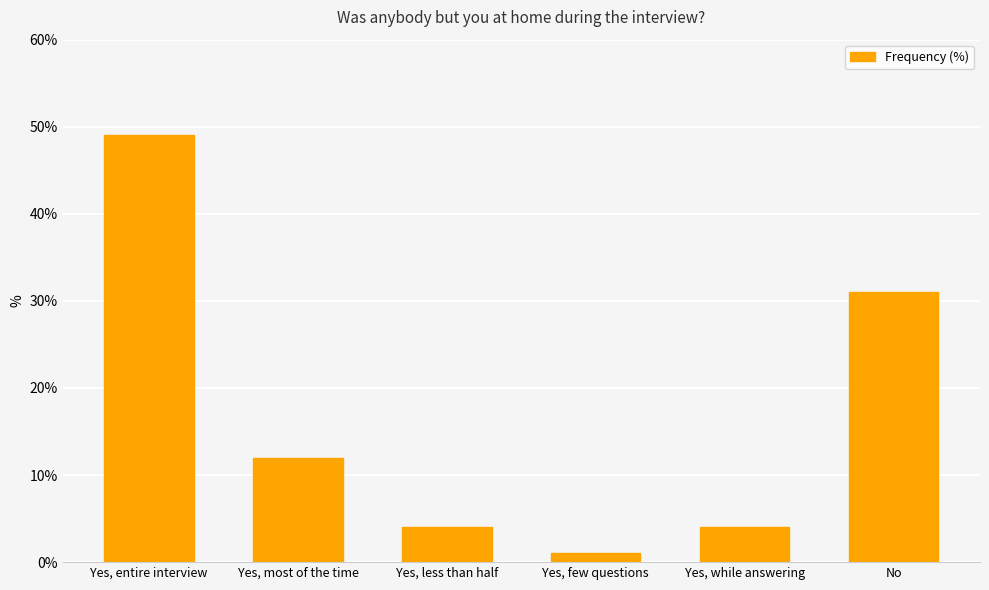

What is the sum of the values at Yes, less than half and Yes, few questions?

5